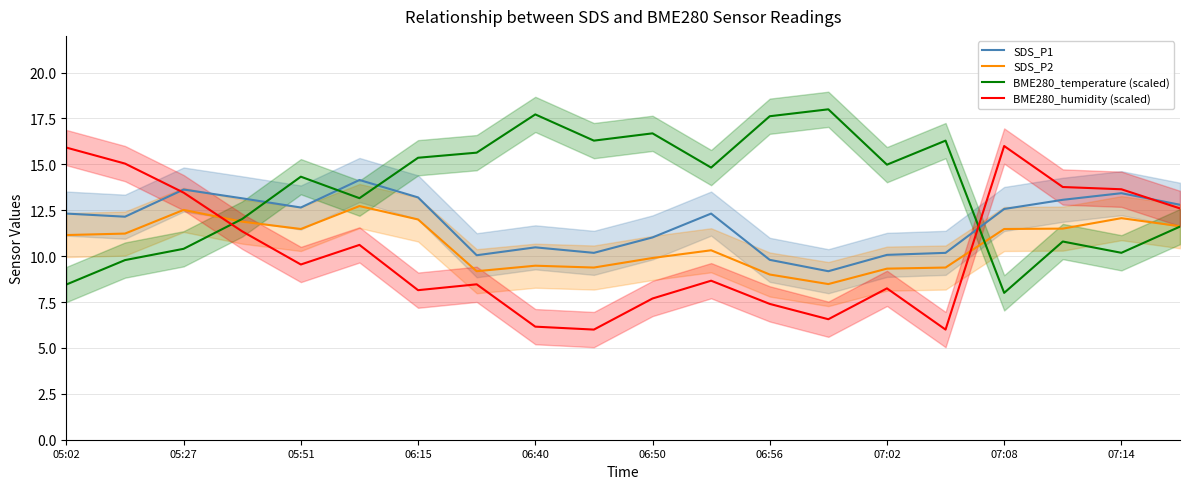

True or false: SDS_P1 has a value of 10.5 at 06:40.

True